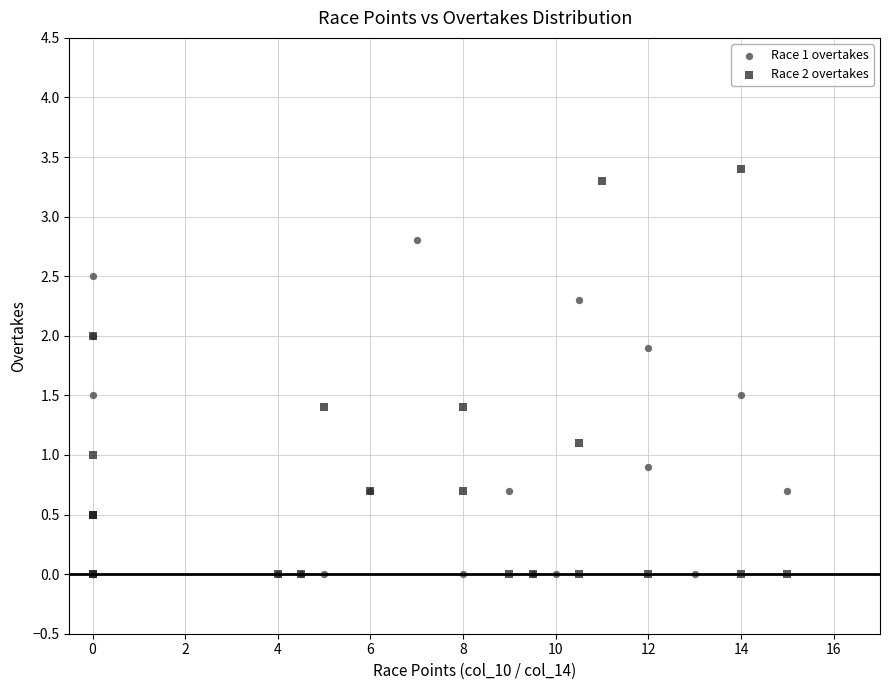

Which series contains the highest Y value?

Race 2 overtakes